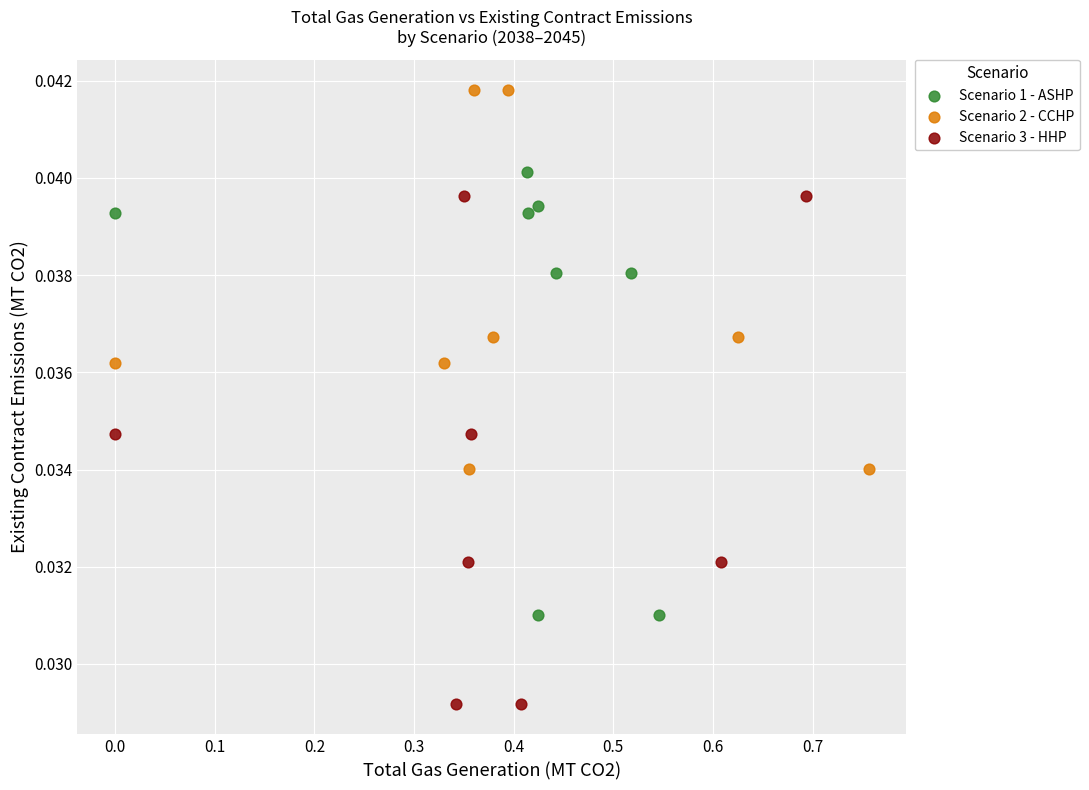

Which series reaches the maximum Y coordinate?

Scenario 2 - CCHP